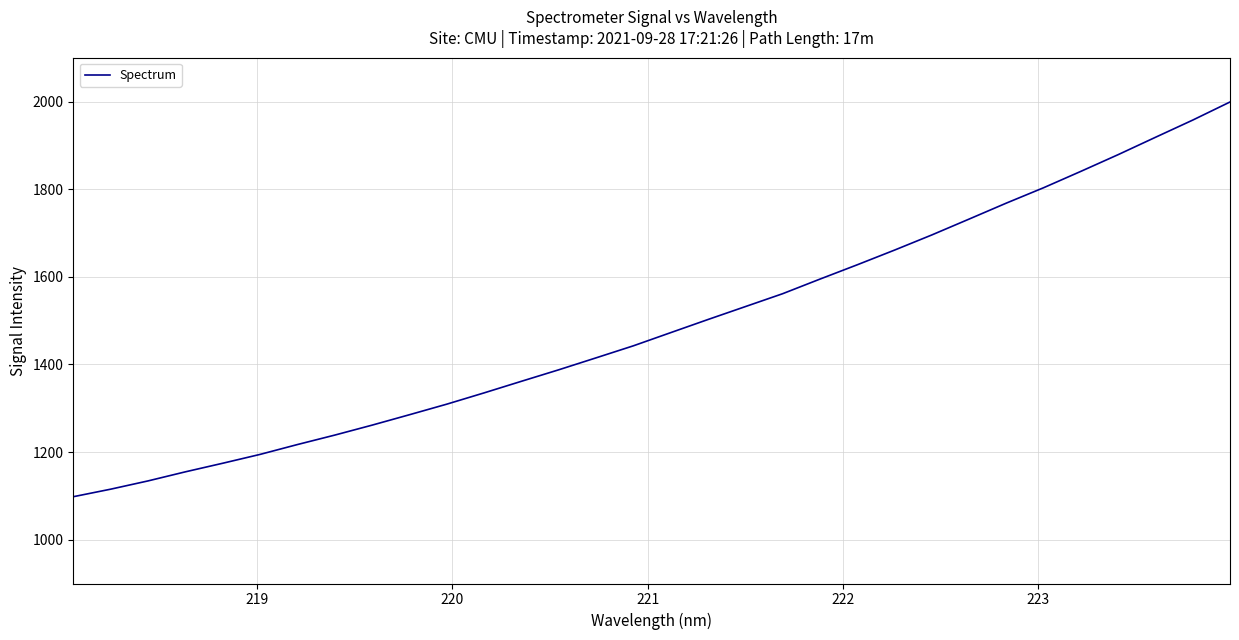

What is the maximum value shown in the chart?

1998.9